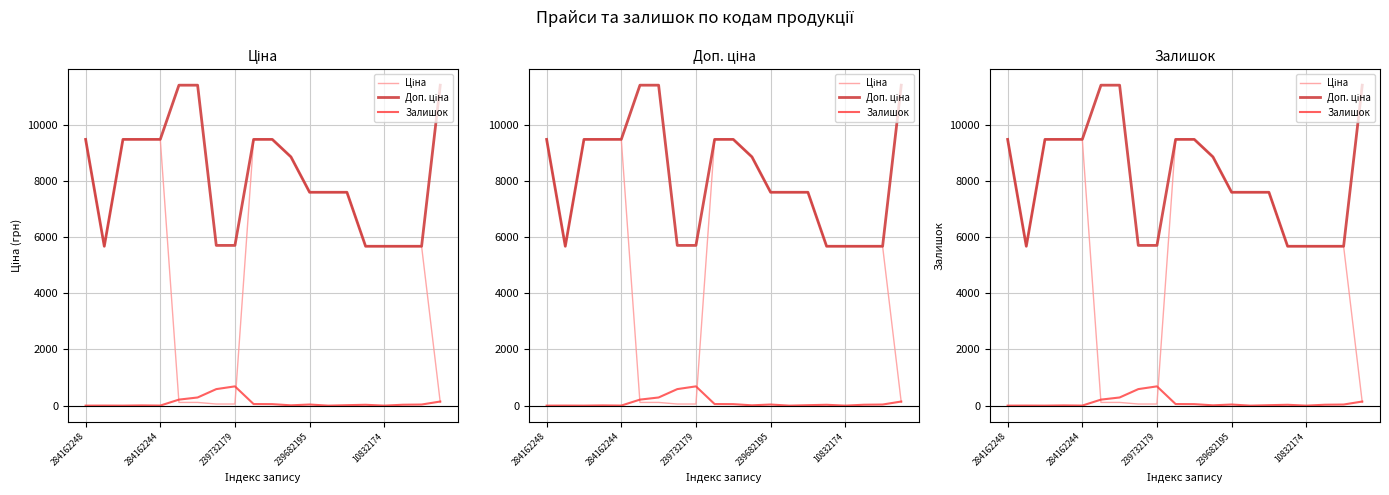

Reading left to right, list all the values displayed in this chart.

Ціна: 9480.1	5673.8	9480.1	9480.1	9480.1	114.1	114.1	57.0	57.0	9480.1	9480.1	8856.7	7596.5	7596.5	7596.5	5673.8	5673.8	5673.8	5673.8	114.1
Доп. ціна: 9480.1	5673.8	9480.1	9480.1	9480.1	11410.0	11410.0	5705.0	5705.0	9480.1	9480.1	8856.7	7596.5	7596.5	7596.5	5673.8	5673.8	5673.8	5673.8	11410.0
Залишок: 0.0	2.0	0.0	8.0	2.0	214.0	290.0	588.0	686.0	56.0	53.0	11.0	39.0	0.0	16.0	30.0	0.0	32.0	39.0	146.0